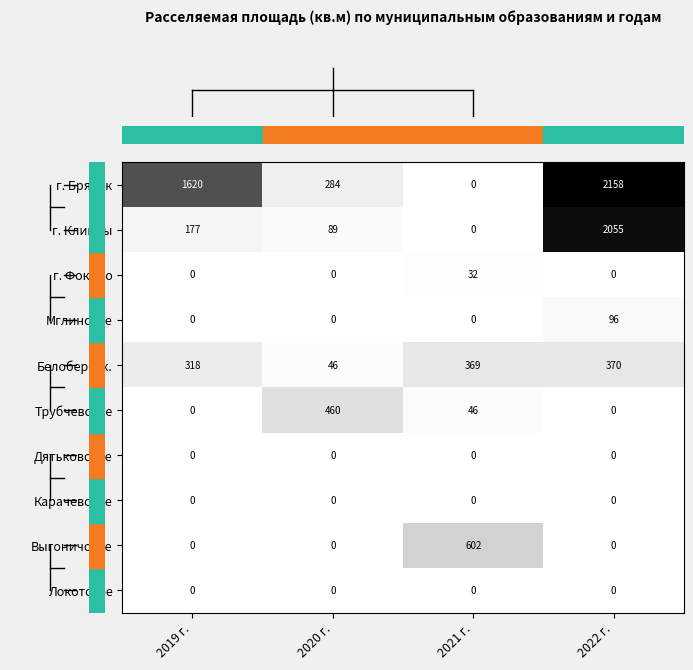

What is the average value of the г. Брянск series?

1016